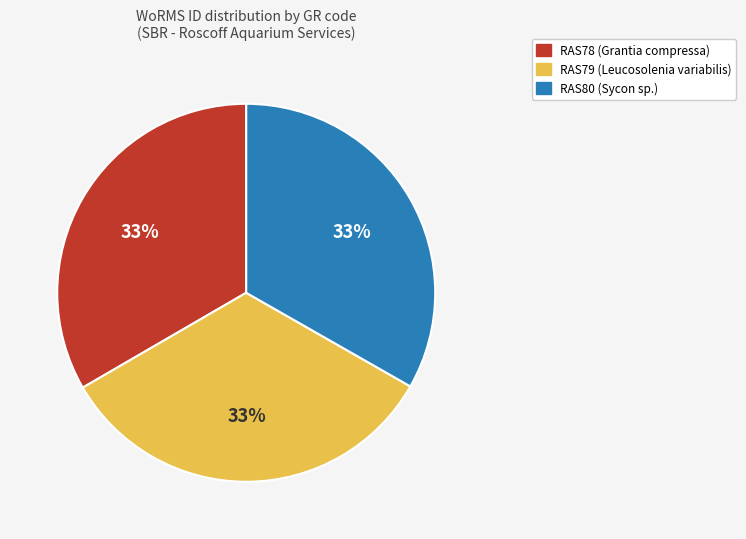

Approximately how many times larger is the value at RAS80 (Sycon sp.) compared to RAS78 (Grantia compressa)?

1.0